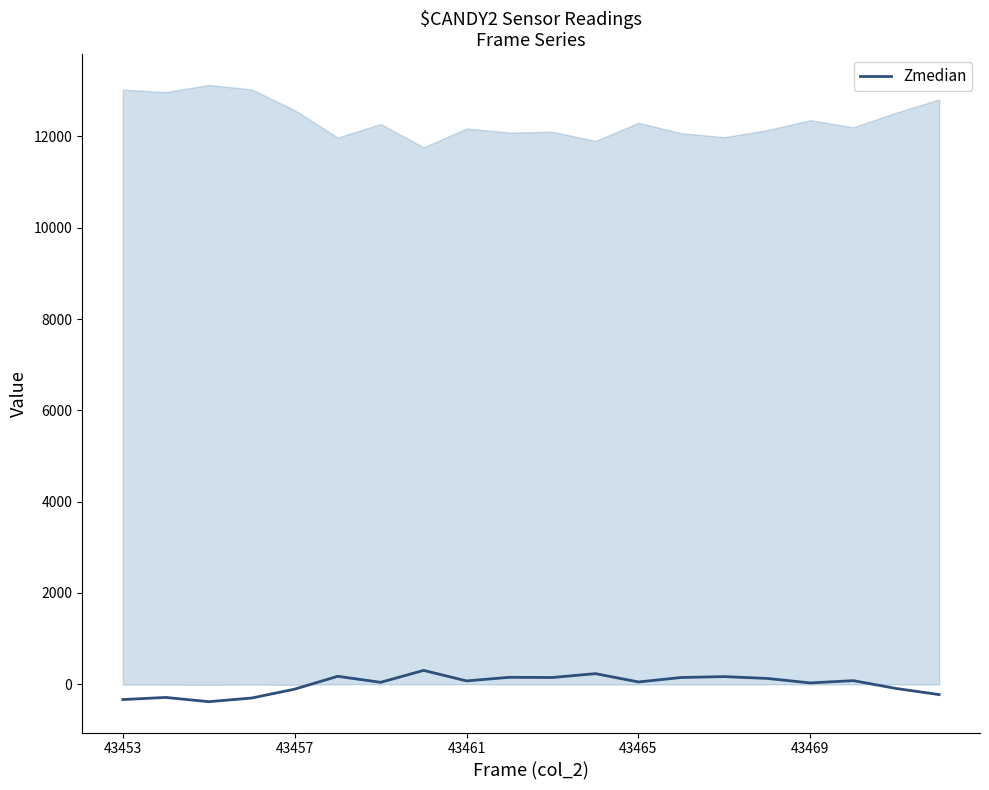

Is this an area chart (filled region under the line)?

No